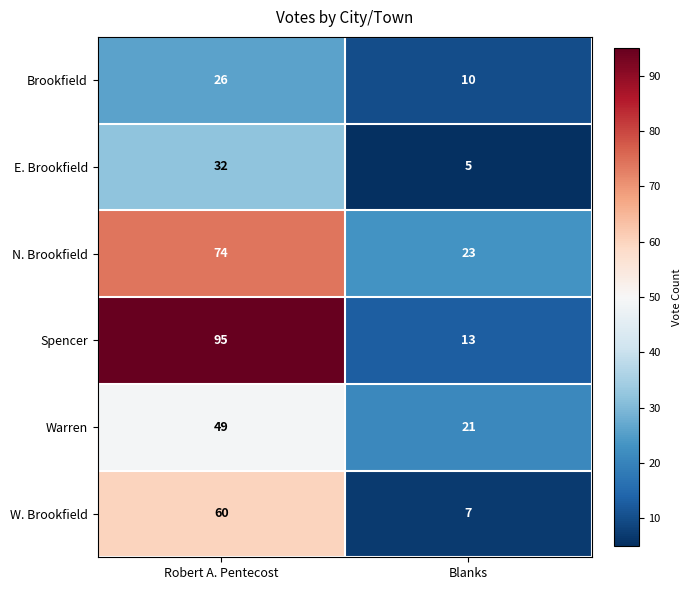

Reading right to left, transcribe all the data shown in this chart.

Brookfield: 10	26
E. Brookfield: 5	32
N. Brookfield: 23	74
Spencer: 13	95
Warren: 21	49
W. Brookfield: 7	60